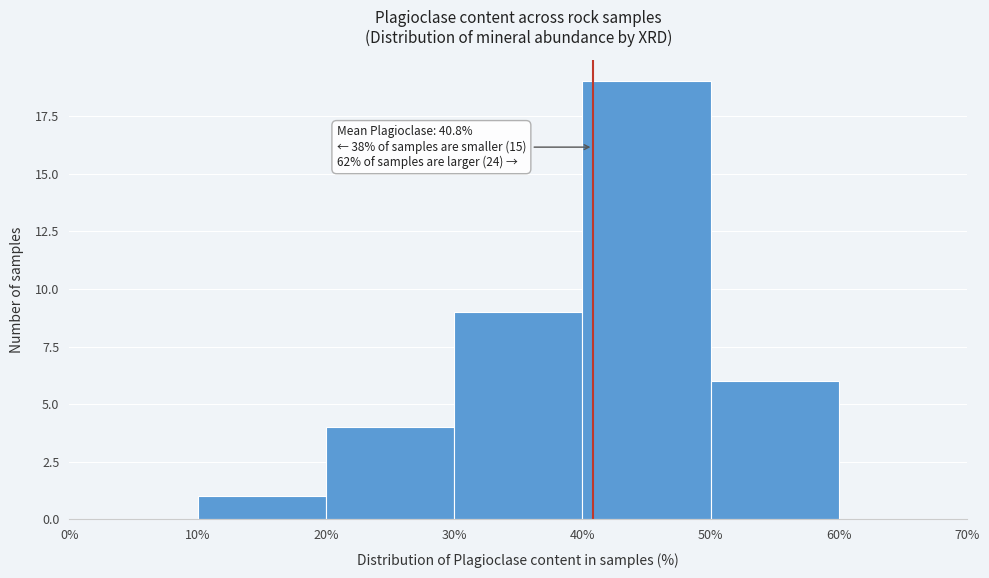

Which range on the x-axis has the tallest bar?

40% to 50%